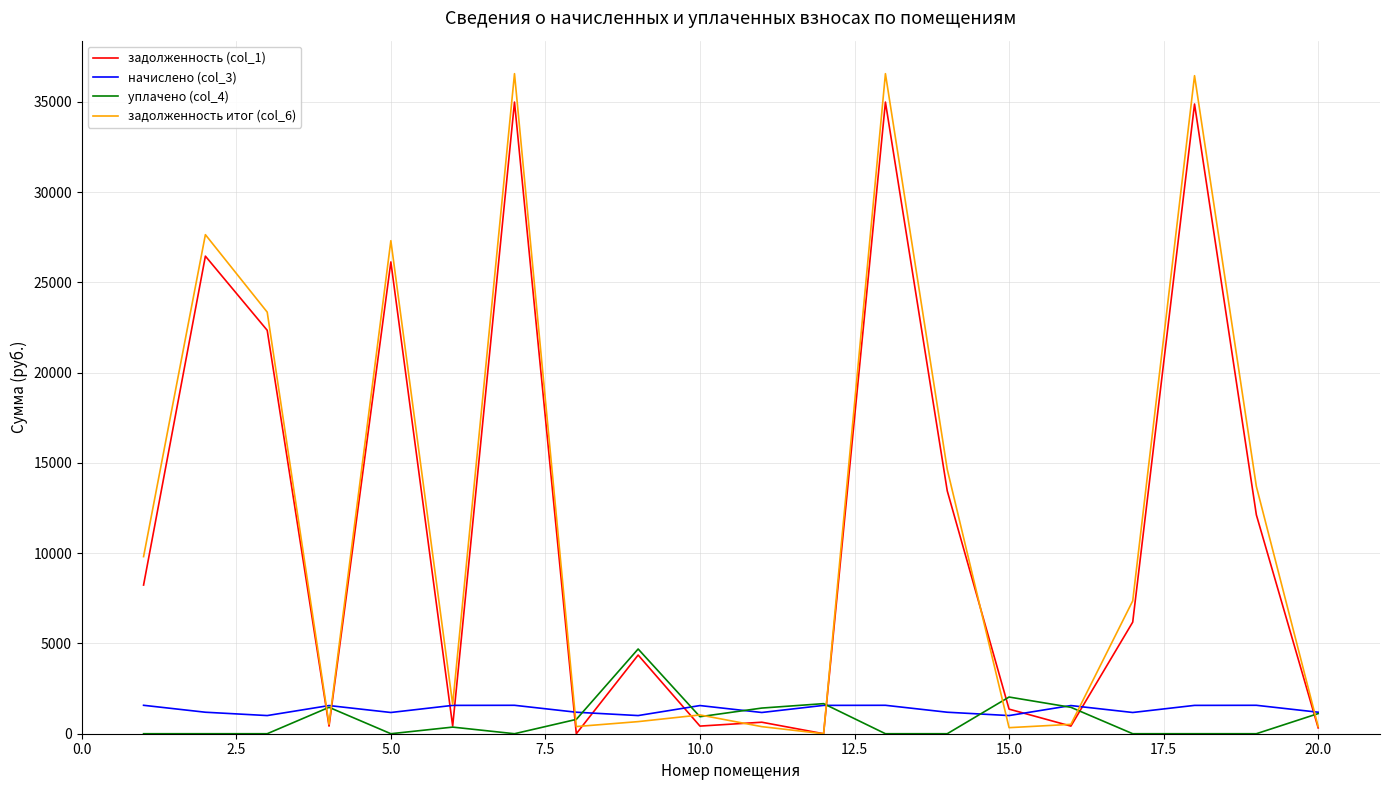

List the series in order of their peak value, lowest first.

начислено (col_3), уплачено (col_4), задолженность (col_1), задолженность итог (col_6)